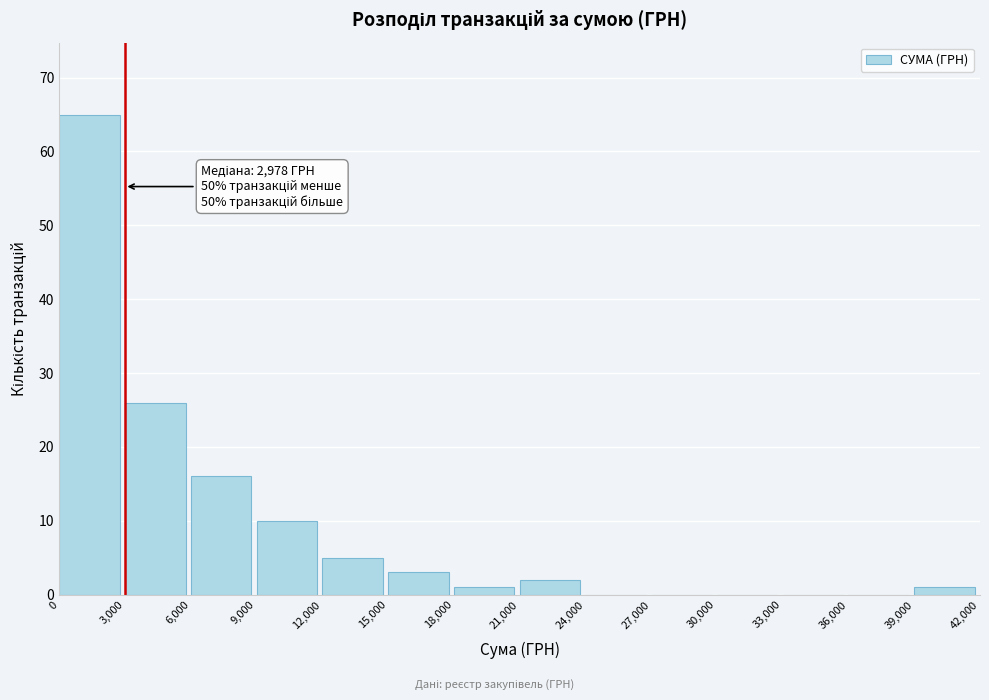

Over which range of the x-axis is the bar tallest?

0 to 3,000